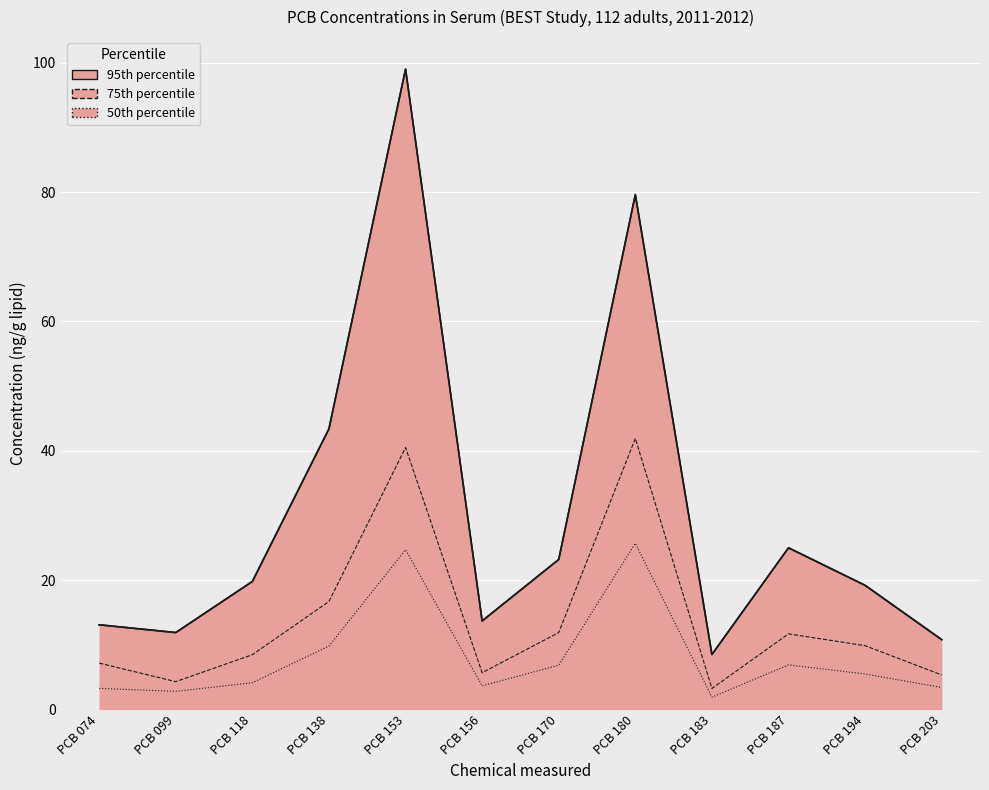

Where is 95th percentile nearest to the value 53?

PCB 138